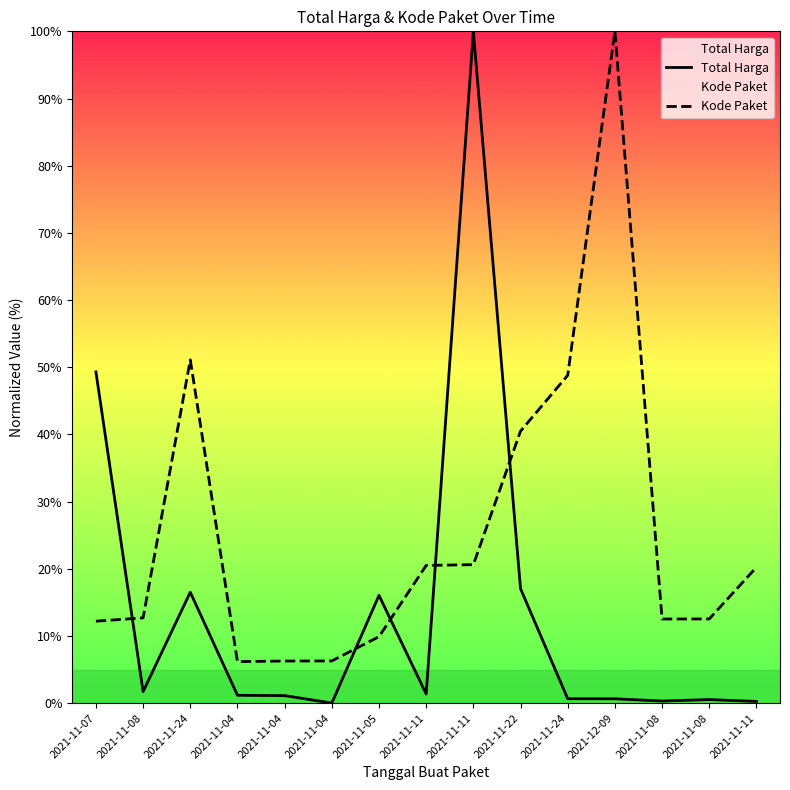

What is the label of the 10th point from the right?

2021-11-04